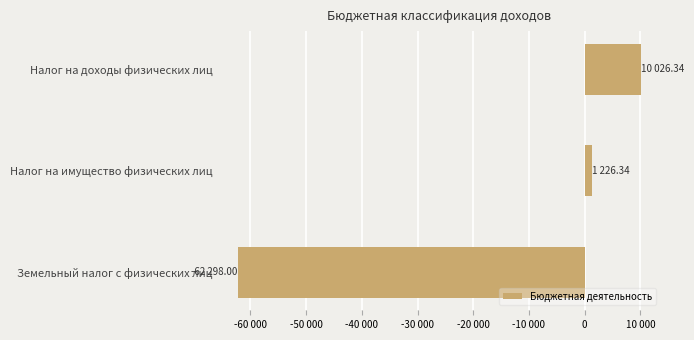

List the labels in order of value, smallest first.

Земельный налог с физических лиц, Налог на имущество физических лиц, Налог на доходы физических лиц